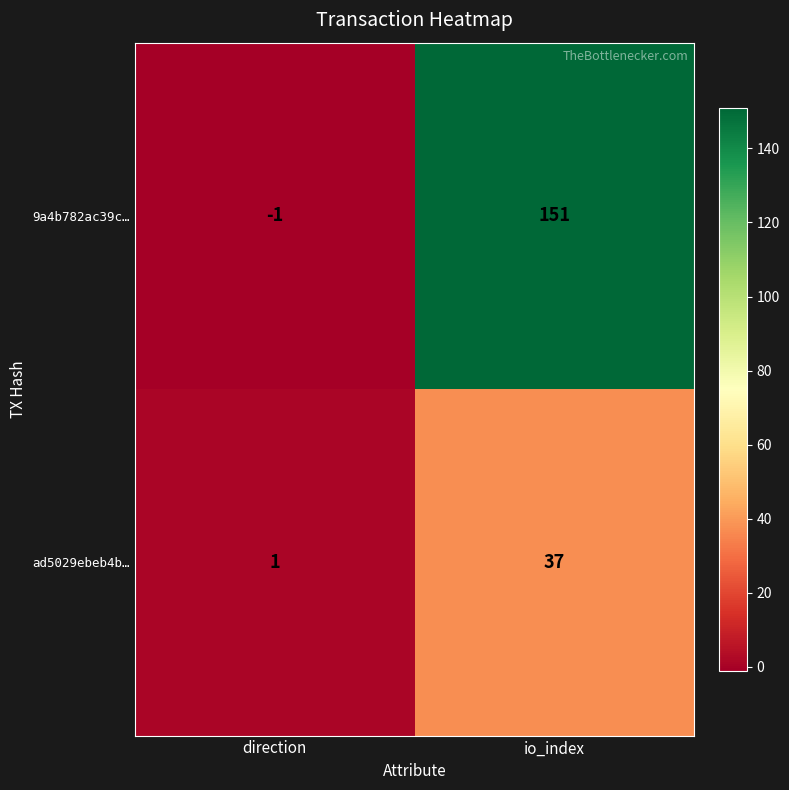

At how many categories does at least one series exceed 53?

1